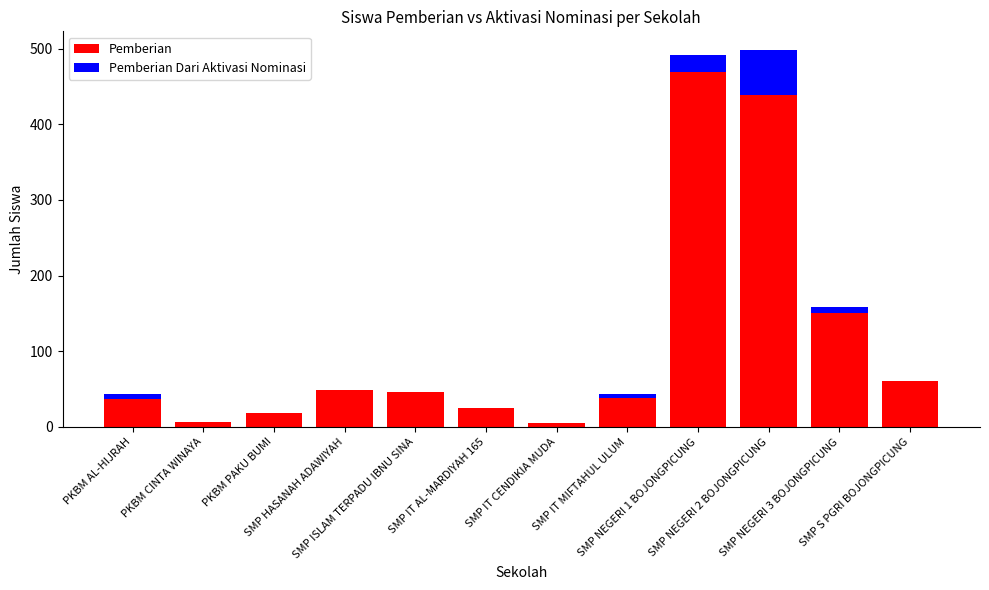

Which series has the largest total across all categories?

Pemberian